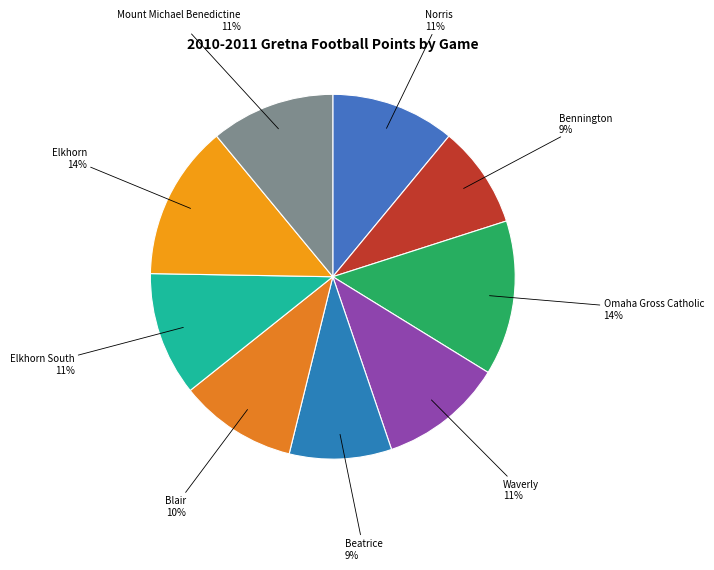

To the nearest percent, what is the difference between the largest and smallest slice percentages?

5%